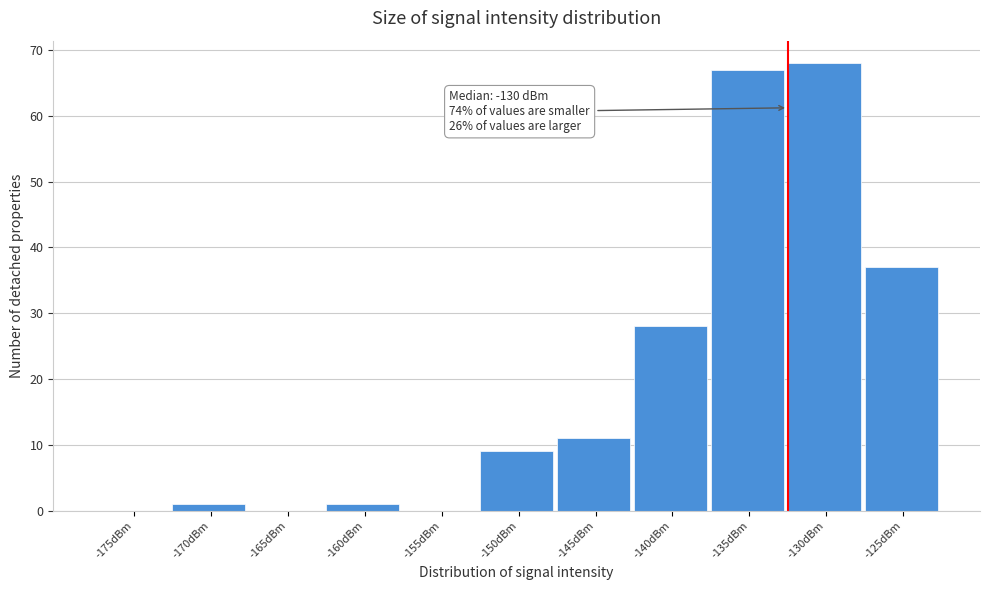

Reading right to left, what are all the values shown in this chart?

-125dBm=37	-130dBm=68	-135dBm=67	-140dBm=28	-145dBm=11	-150dBm=9	-155dBm=0	-160dBm=1	-165dBm=0	-170dBm=1	-175dBm=0